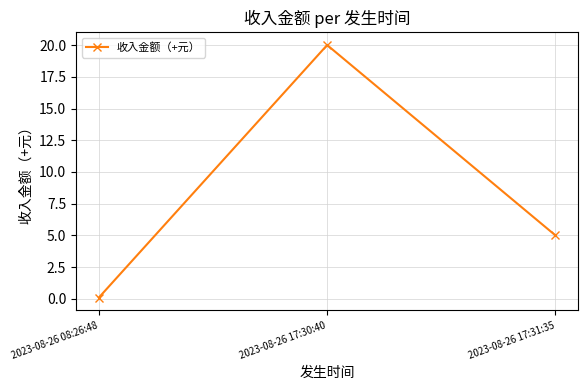

The chart shows a value of 0.1 at 2023-08-26 08:26:48. True or false?

True